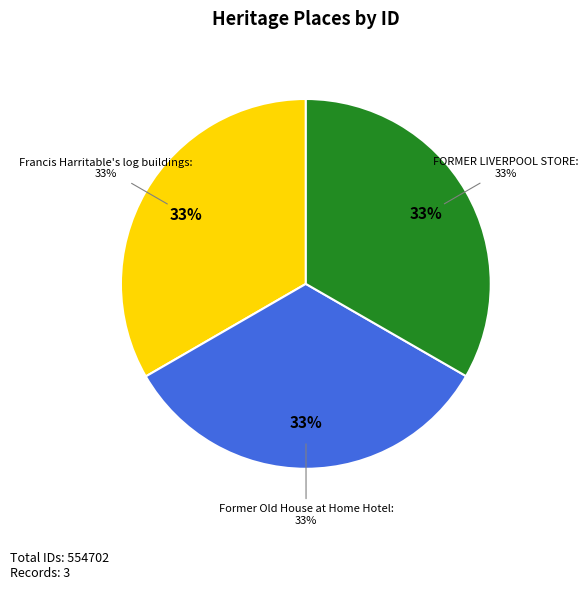

To the nearest percent, what percentage of the pie is FORMER LIVERPOOL STORE?

33%